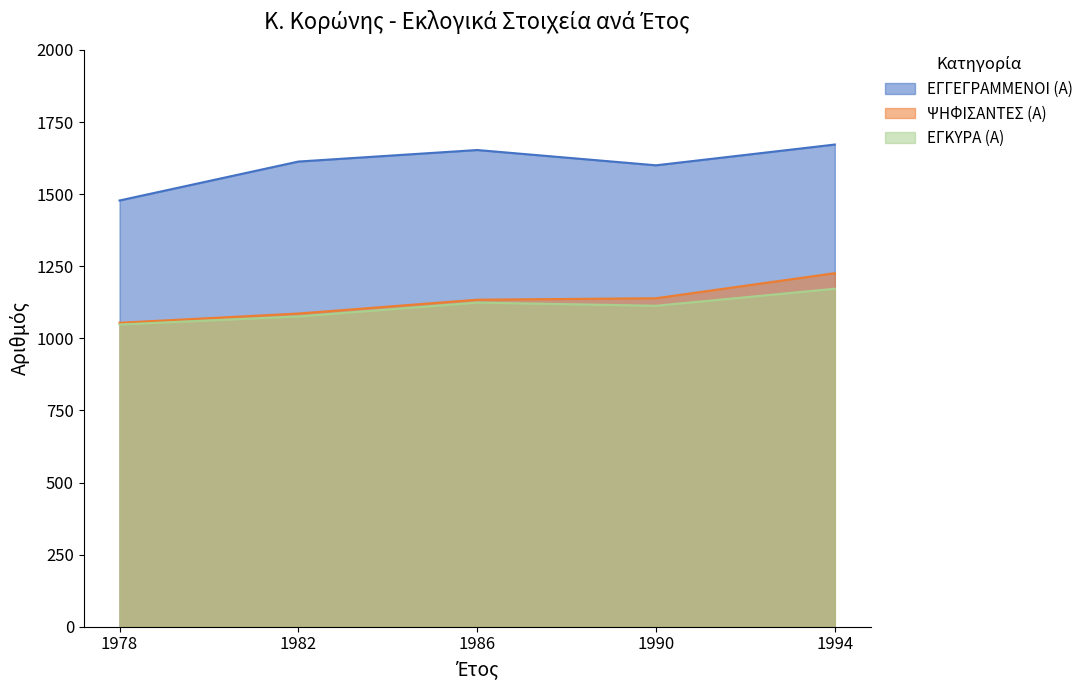

The ΨΗΦΙΣΑΝΤΕΣ (Α) series shows 1086 at 1982. True or false?

True